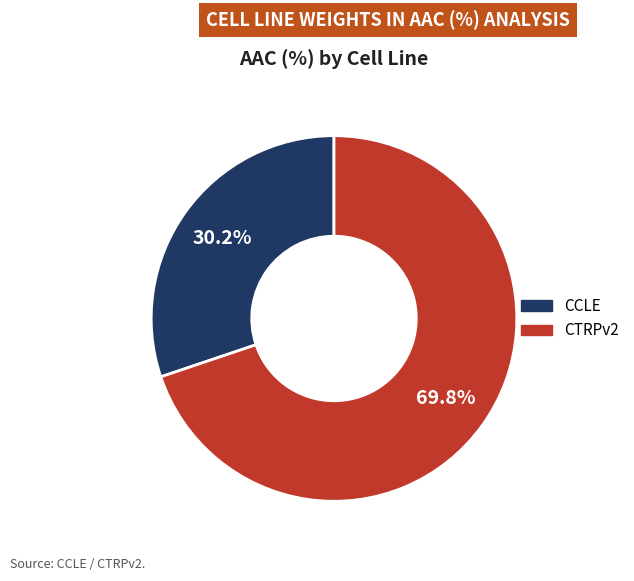

Combined, do CTRPv2 and CCLE account for over 50%?

Yes